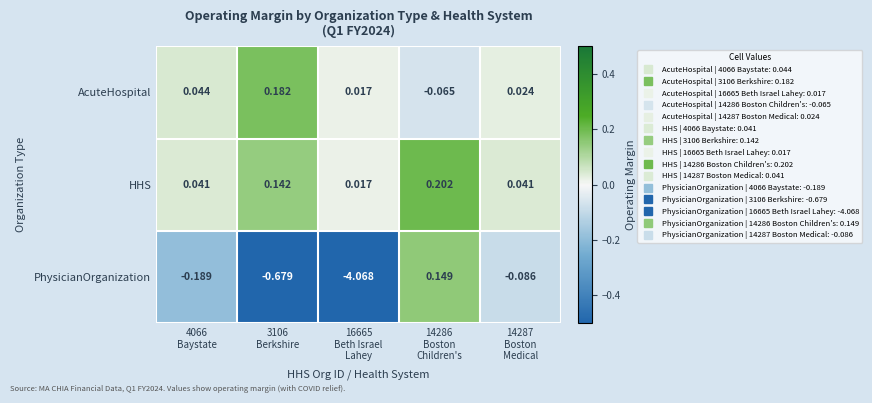

Rank the series by their maximum value, from lowest to highest.

PhysicianOrganization, AcuteHospital, HHS